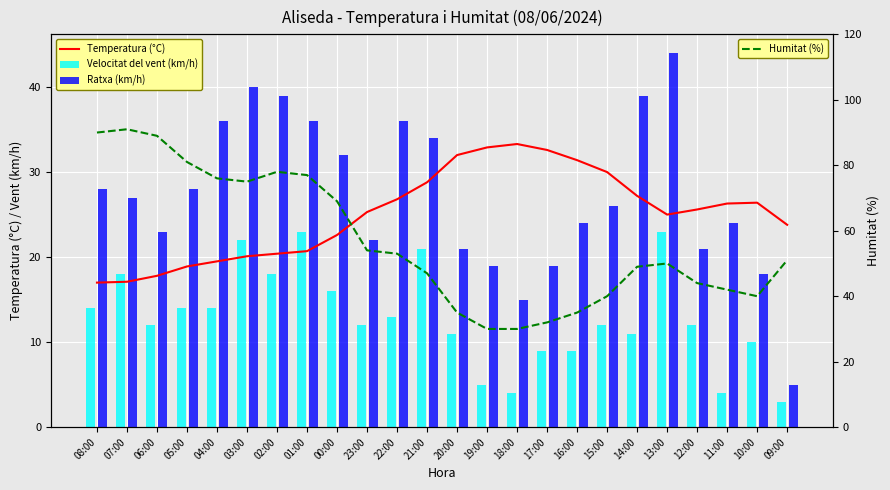

Which category has the lowest value in the Humitat (%) series?

19:00